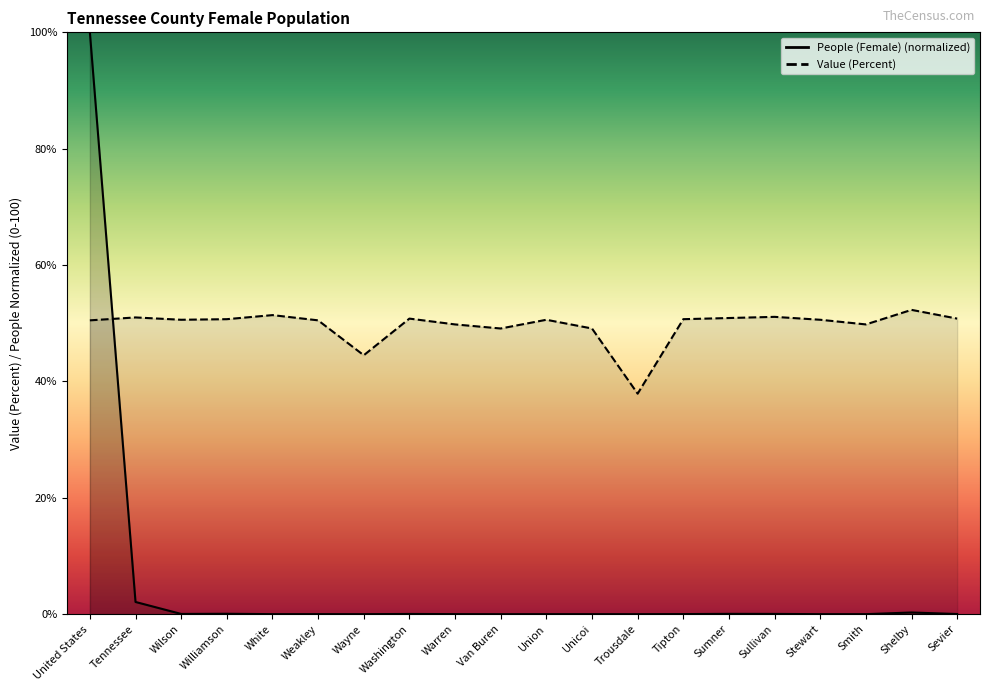

Rank the series by their average value, from lowest to highest.

People (Female), Value (Percent)